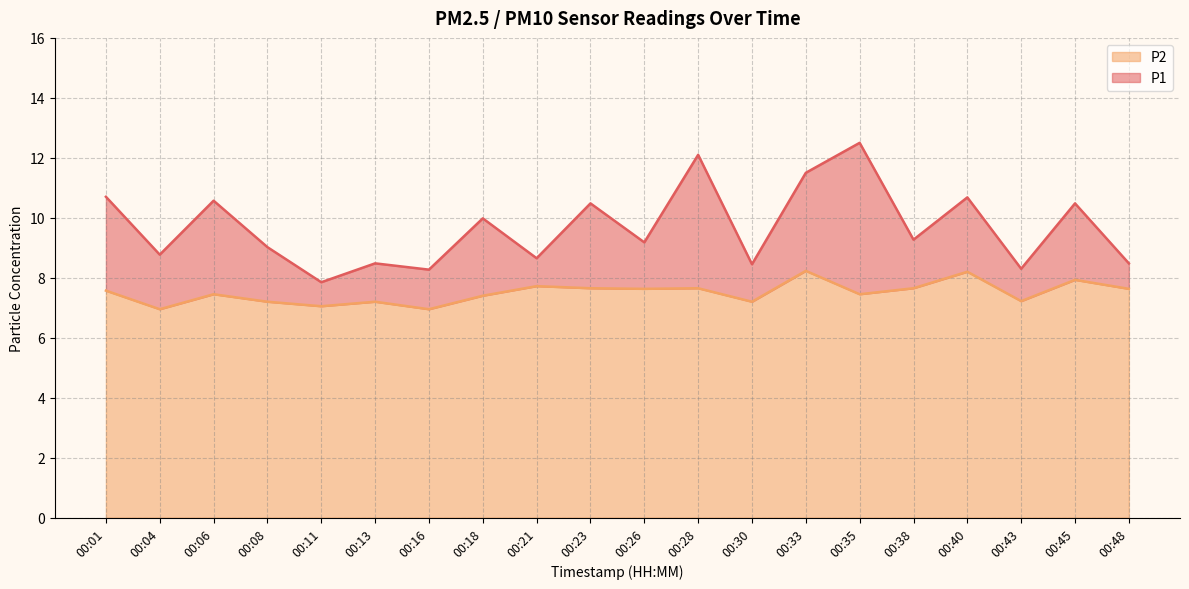

How many lines are shown in the chart?

2